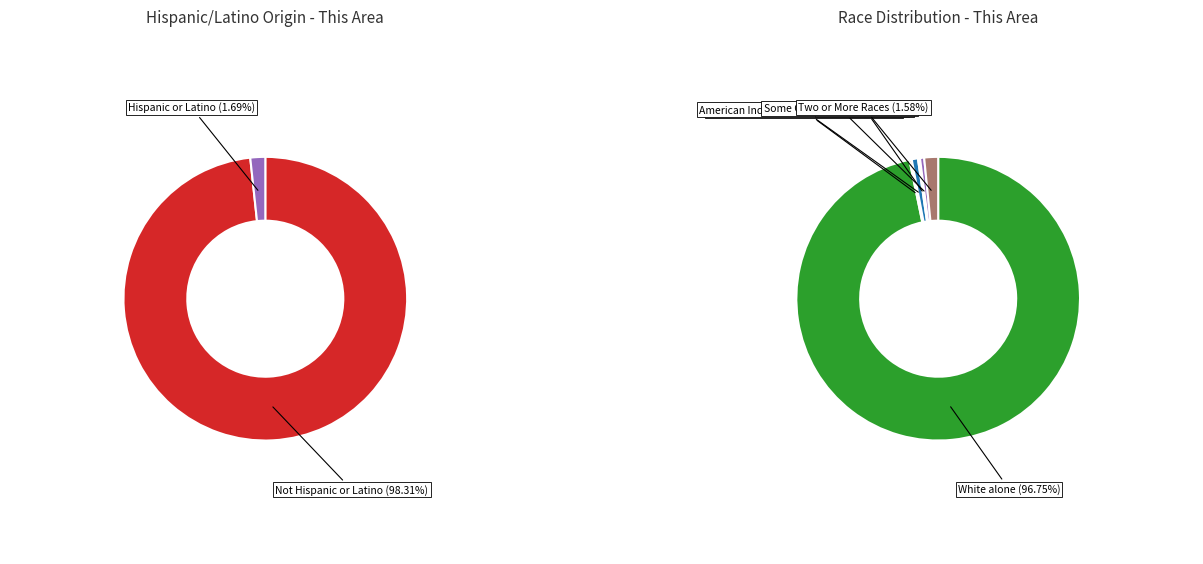

Does Black or African American alone account for over 50% of the chart?

No